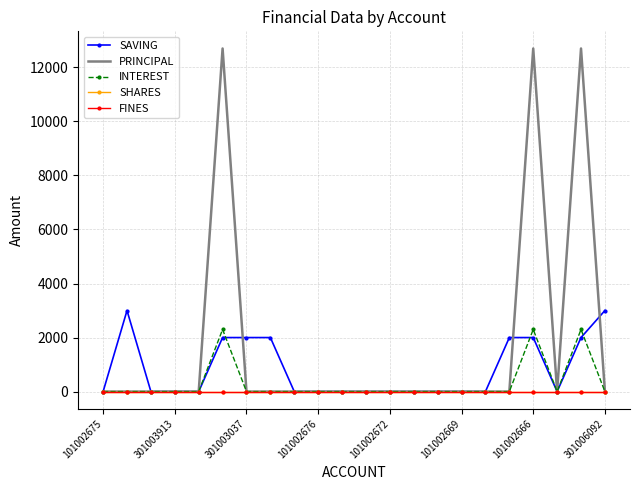

At how many categories does at least one series exceed 1296?

8